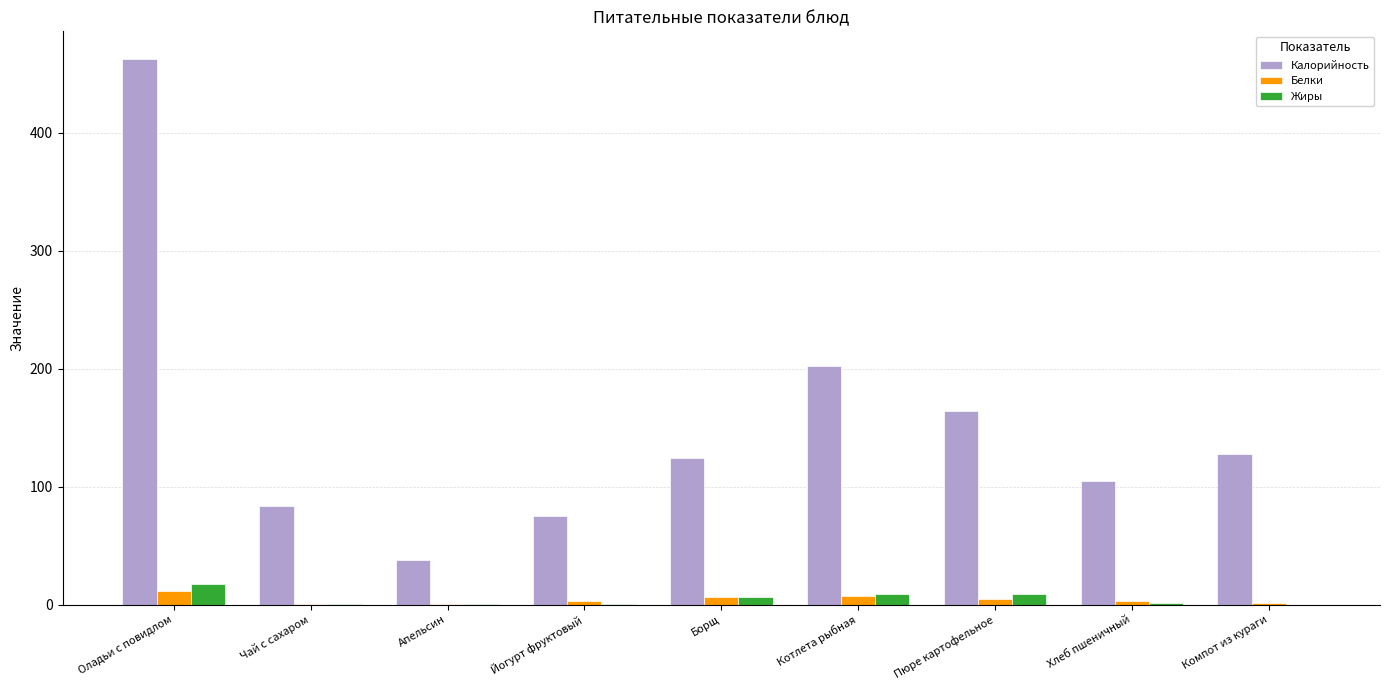

At which label is Калорийность closest to 250?

Котлета рыбная